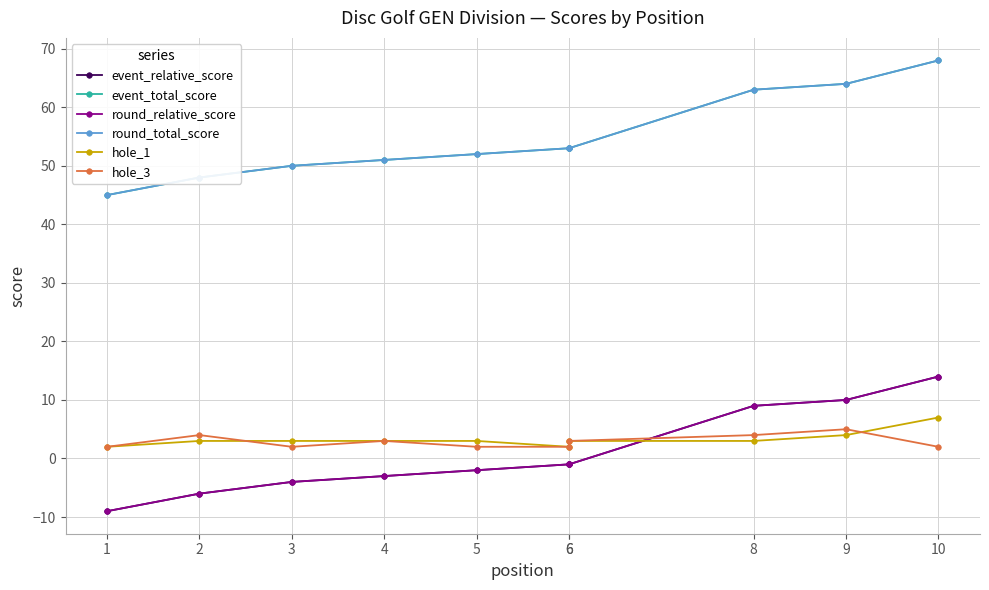

True or false: round_relative_score has more than 2 interior local peaks.

False